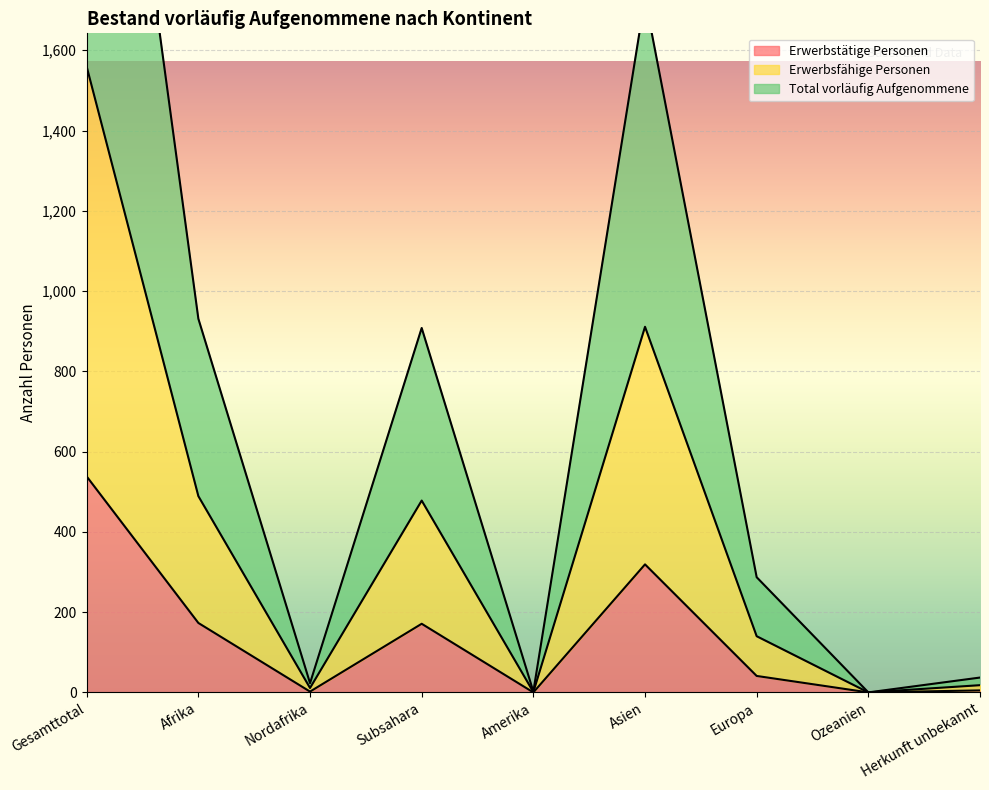

What is the maximum value for Erwerbstätige Personen?

538